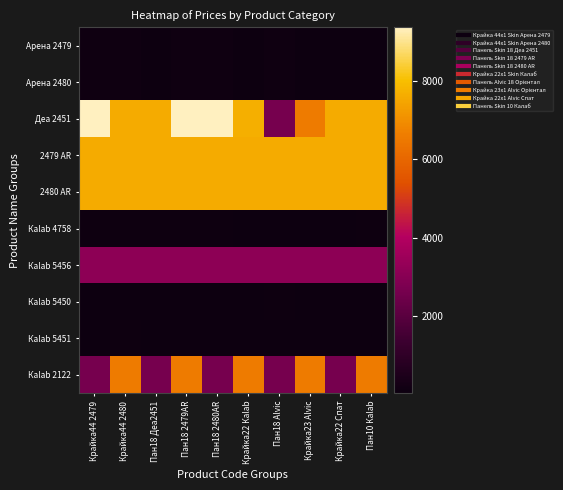

What is the spread (max minus min) of values at Крайка22 Каlab?

7677.2